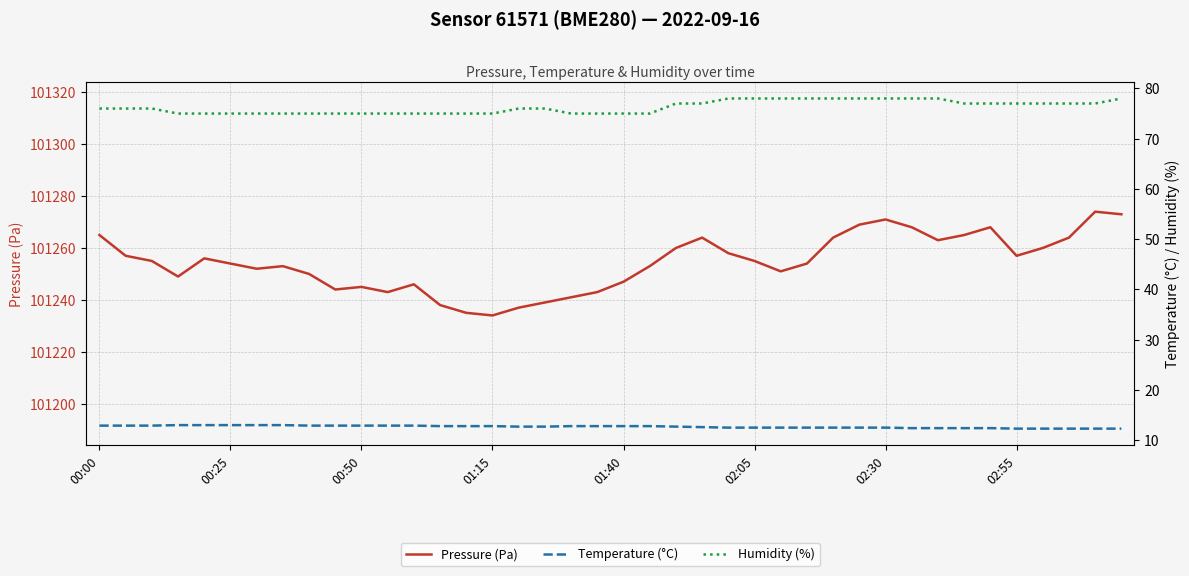

How many data points does each series have?

40